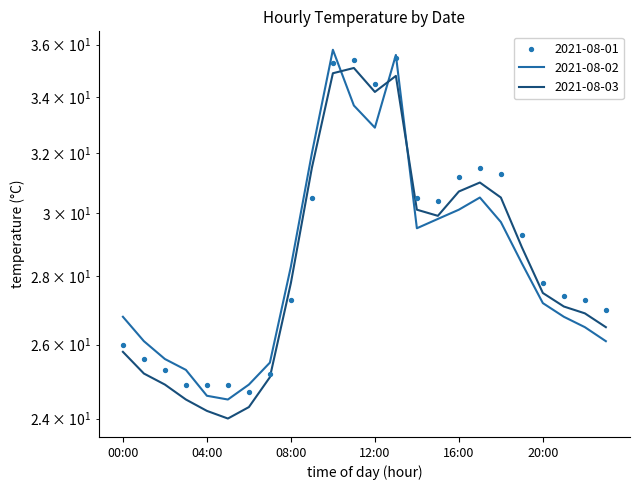

What is the total value across all series at 03:00?

74.7